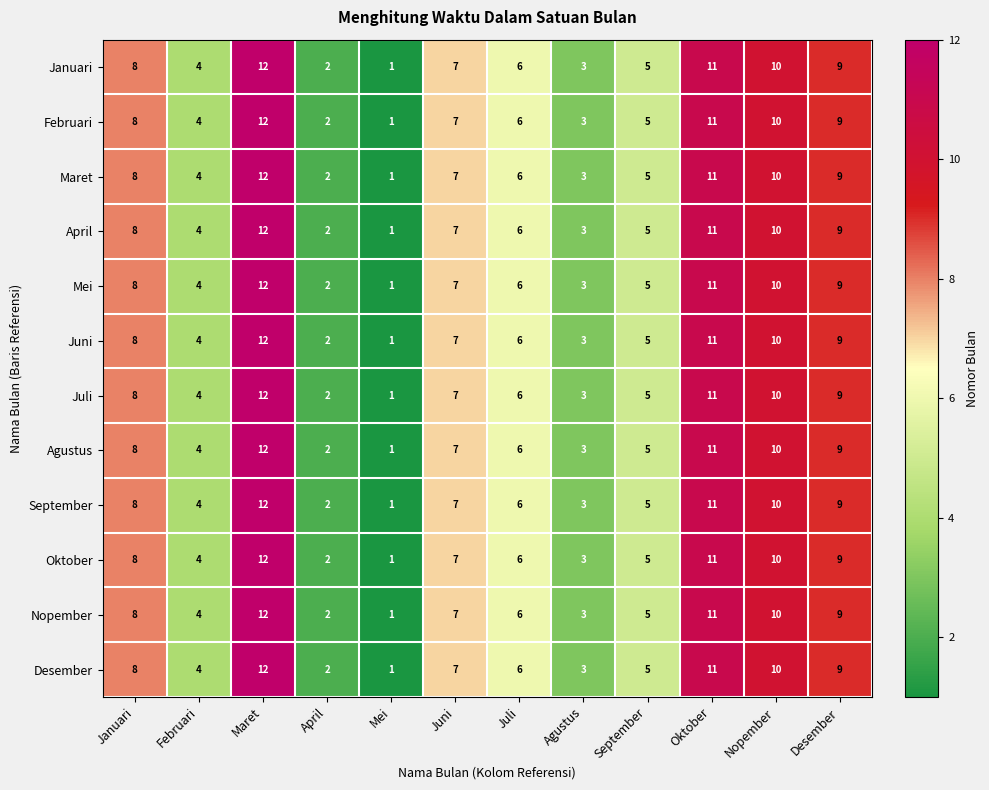

Read the Juli value at Agustus.

3